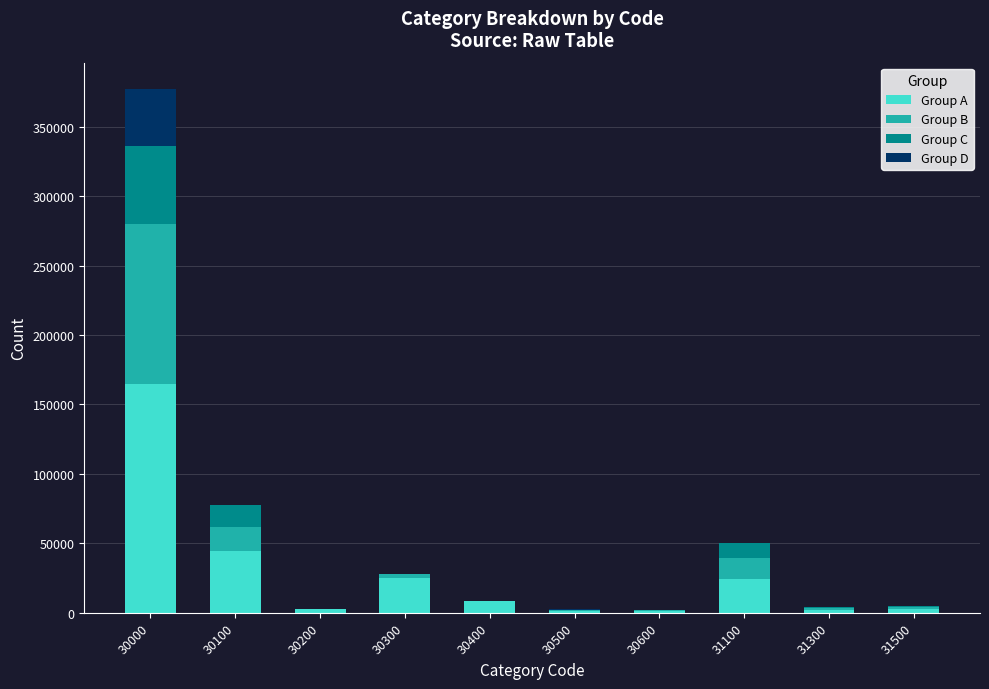

What is the total value across all series at 30000?

377166